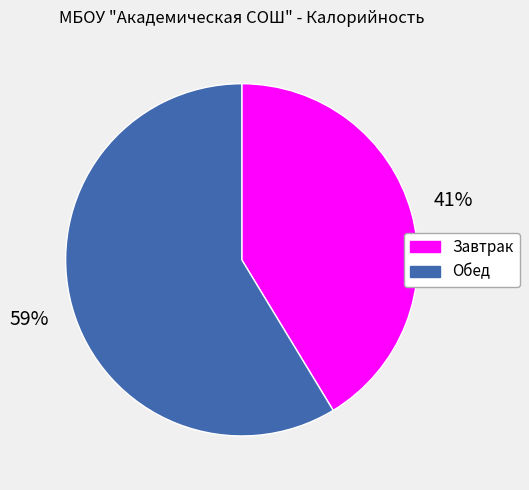

Which category has the smallest portion of the pie?

Завтрак